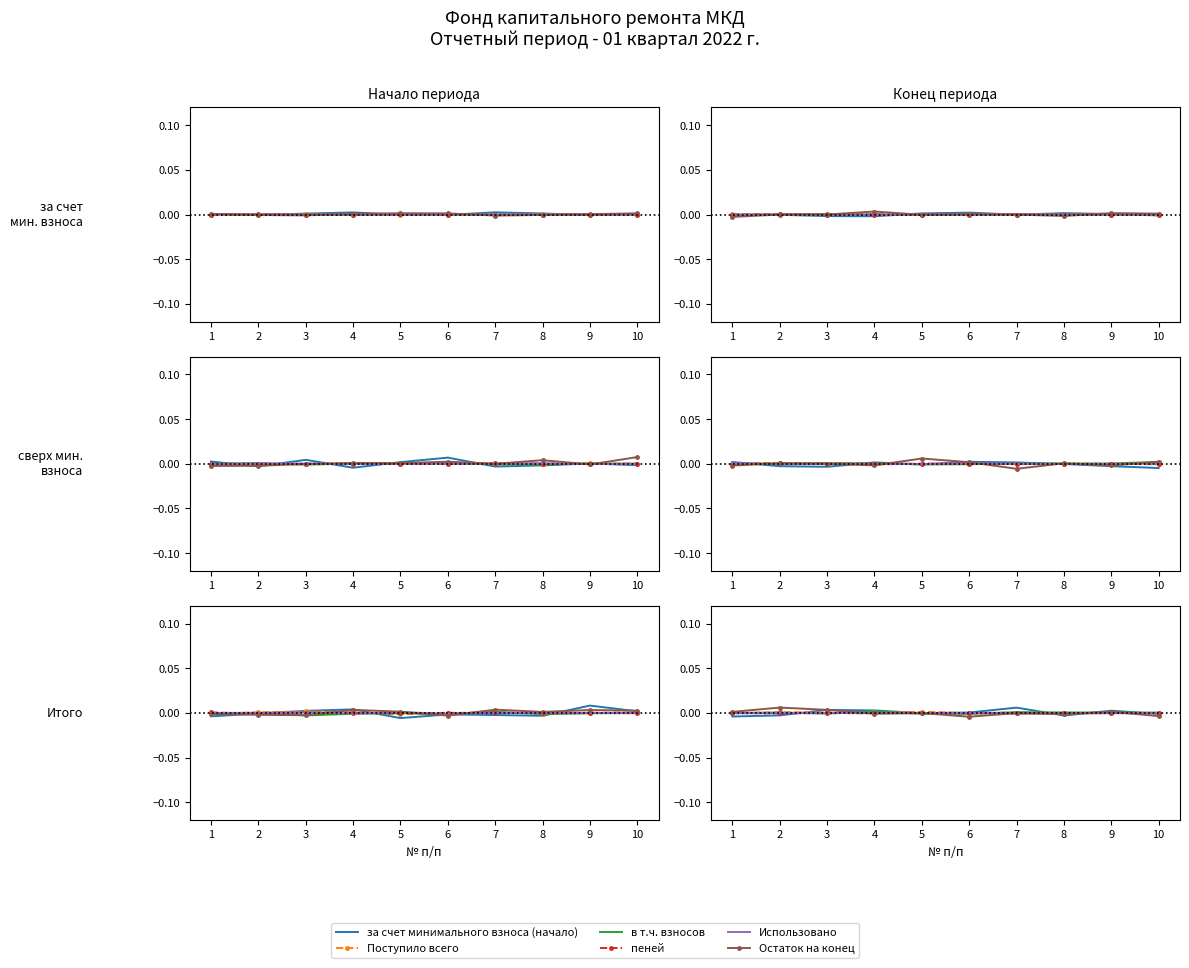

Which series has the largest total across all categories?

за счет минимального взноса (начало)